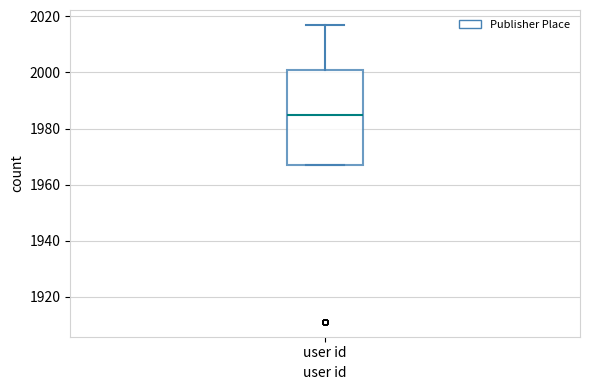

Where does the median line of the box for user id sit on the y-axis? The values are not printed on the chart, so give them approximately, as read against the axis.

1986